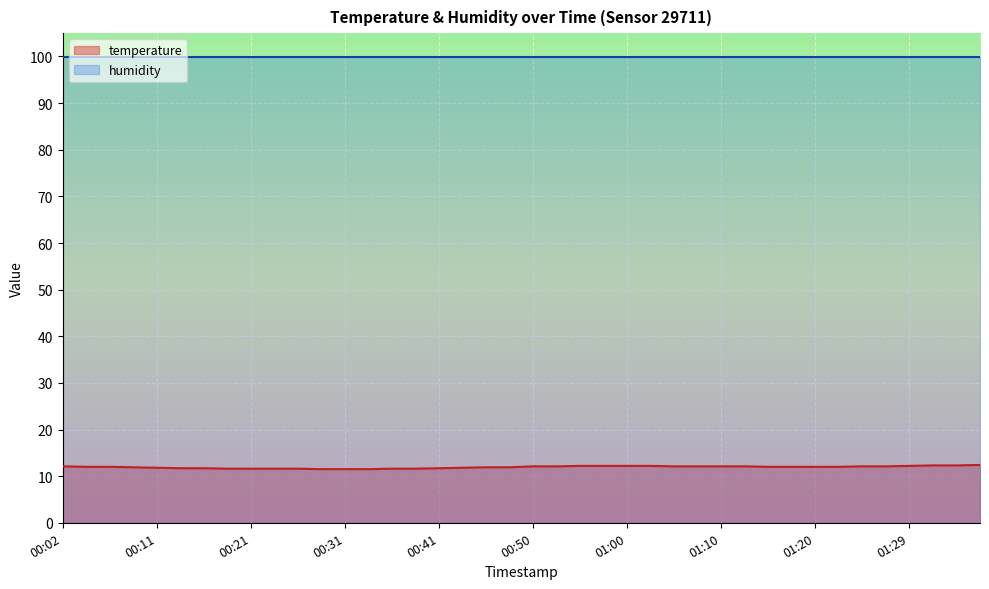

Where is the data nearest to the value 11?

00:28